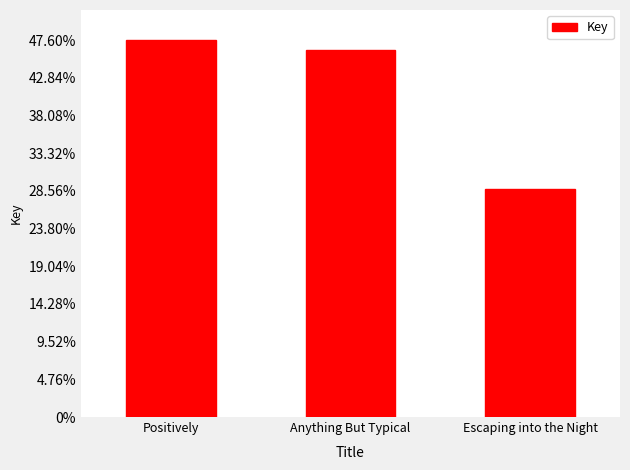

What is the label of the 3rd bar from the right?

Positively